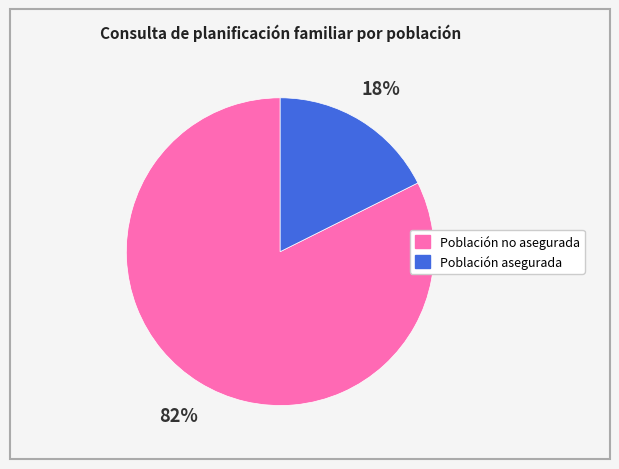

Between Población no asegurada and Población asegurada, which is larger?

Población no asegurada